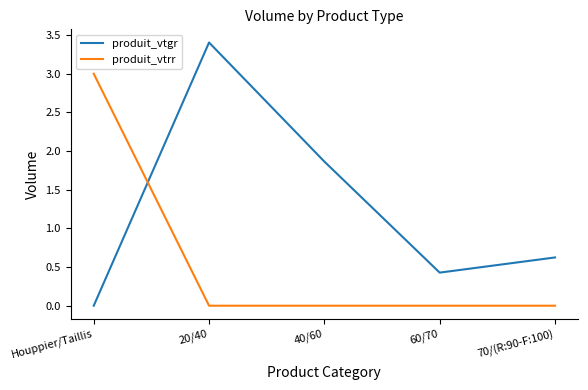

What position from the left is Houppier/Taillis?

1